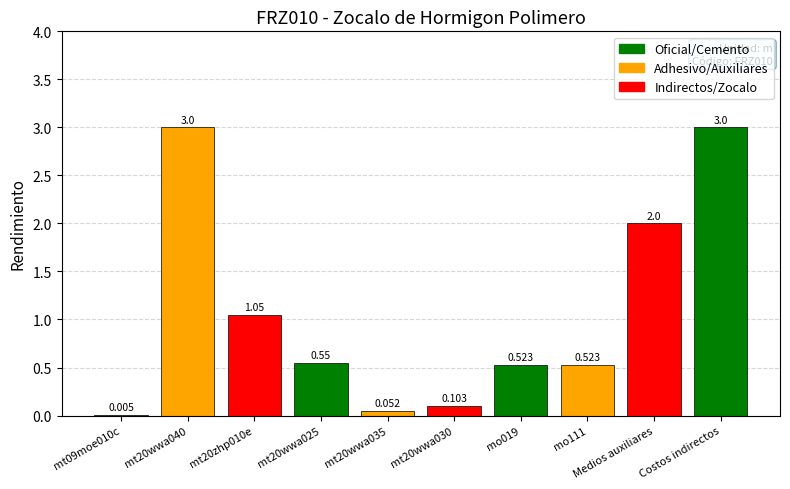

At which label is the value closest to 1?

mt20zhp010e